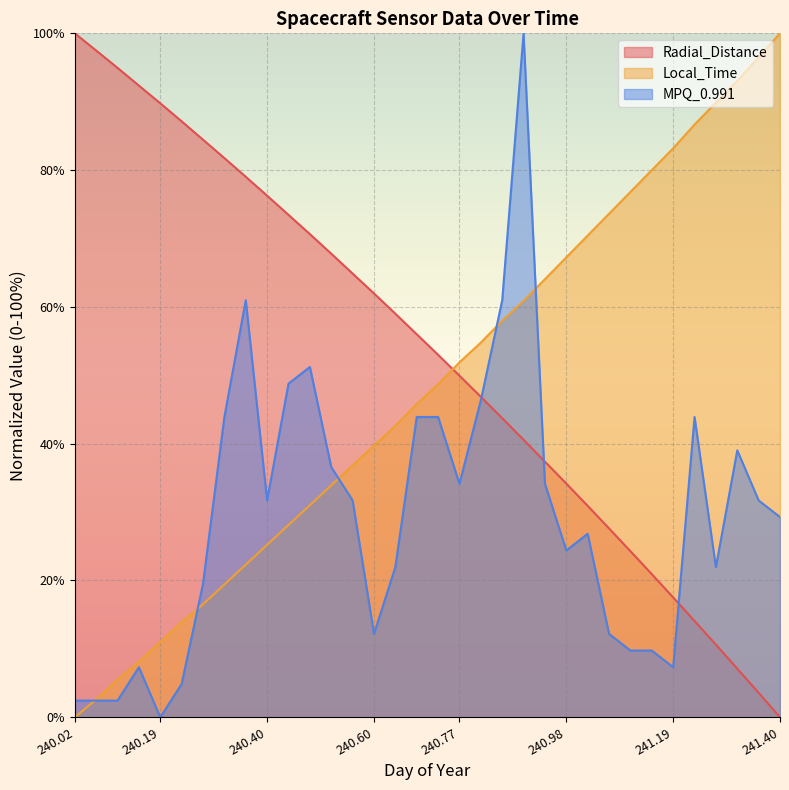

The MPQ_0.991 series shows 19.4 at 240.3125. True or false?

False